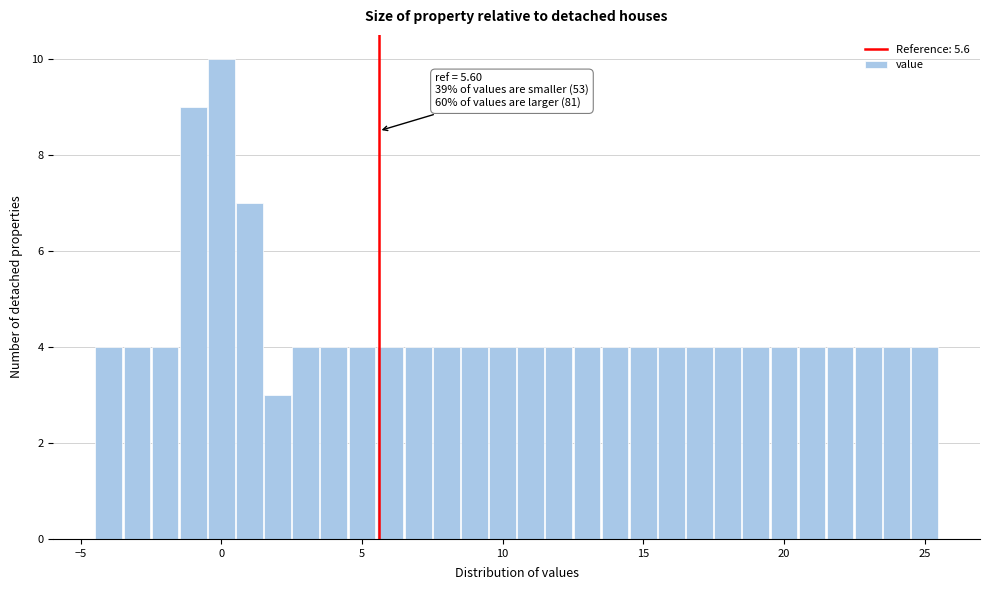

Read against the x-axis, roughly where is the centre of the tallest bar?

0.0